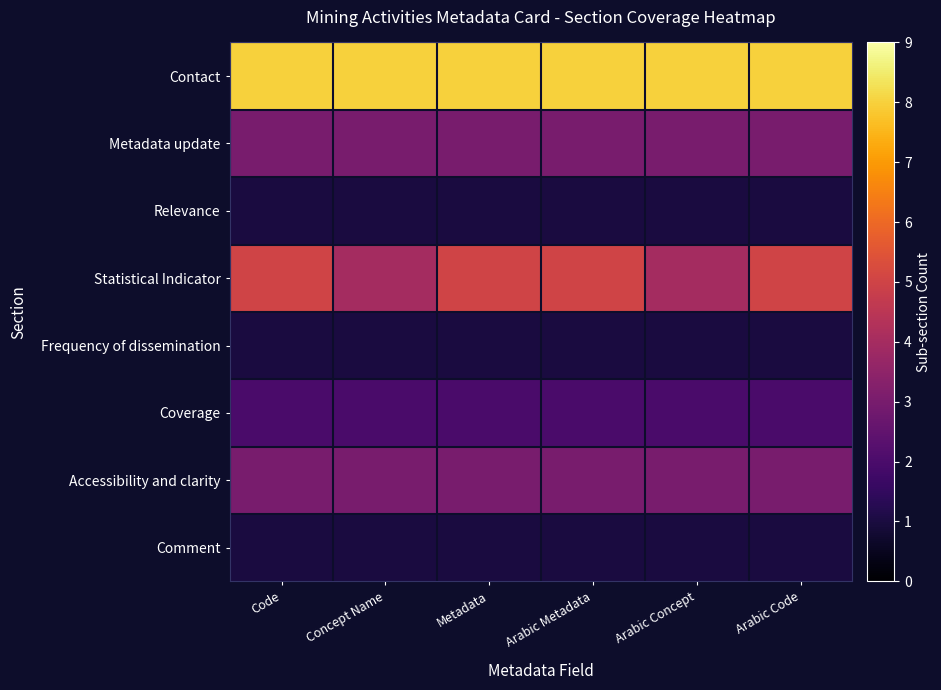

At which category is the sum across all series the highest?

Code